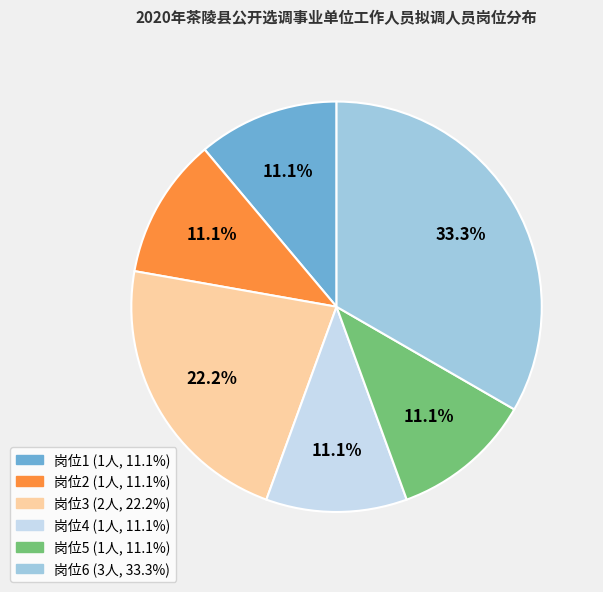

Is there a majority slice in this chart?

No